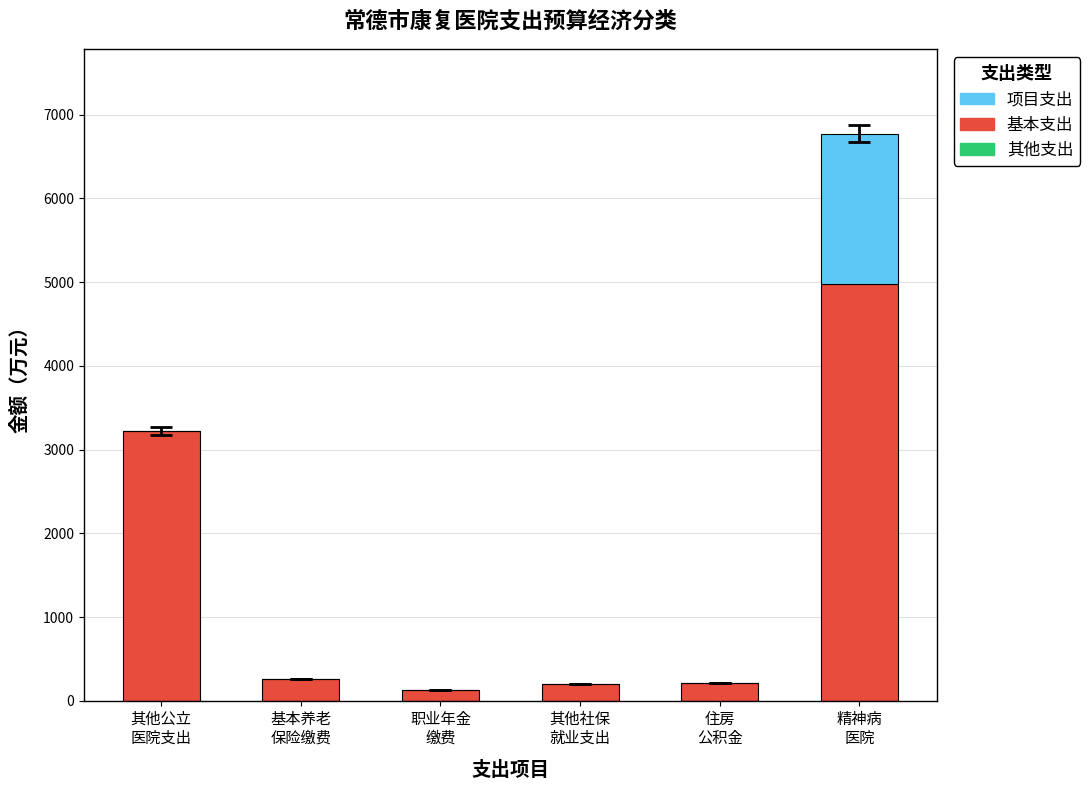

What is the sum of all 基本支出 values?

9000